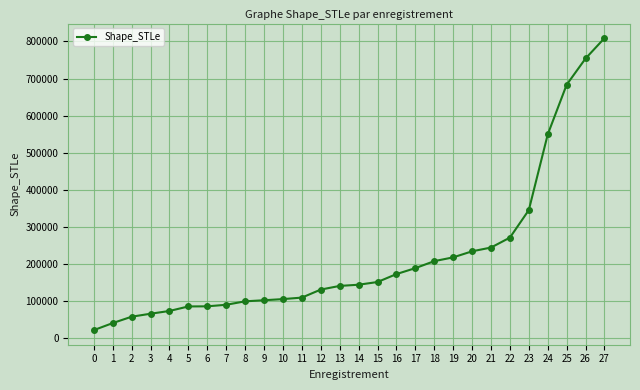

What is the value of the 14th point from the left?

141102.4